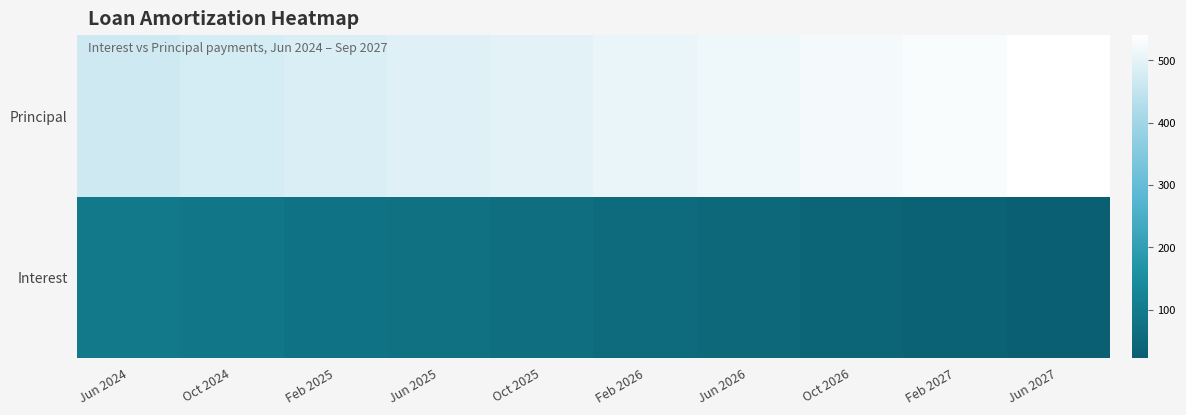

List the series in order of their overall mean, lowest first.

Interest, Principal